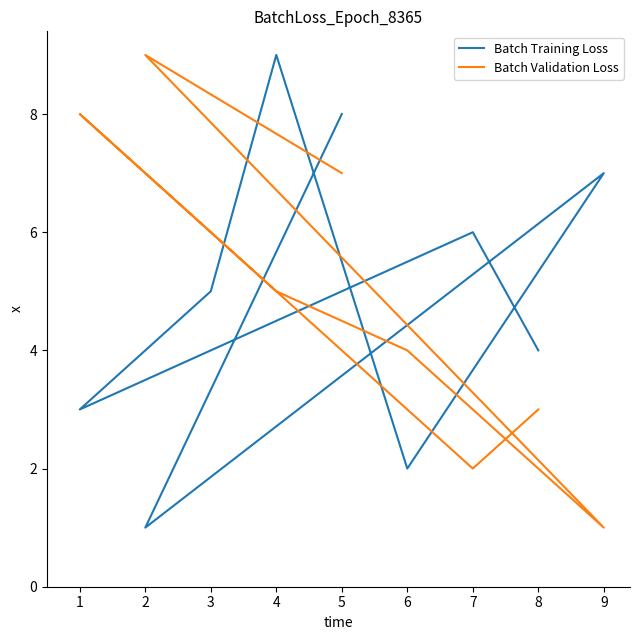

How many values in the Batch Validation Loss series exceed 5?

4